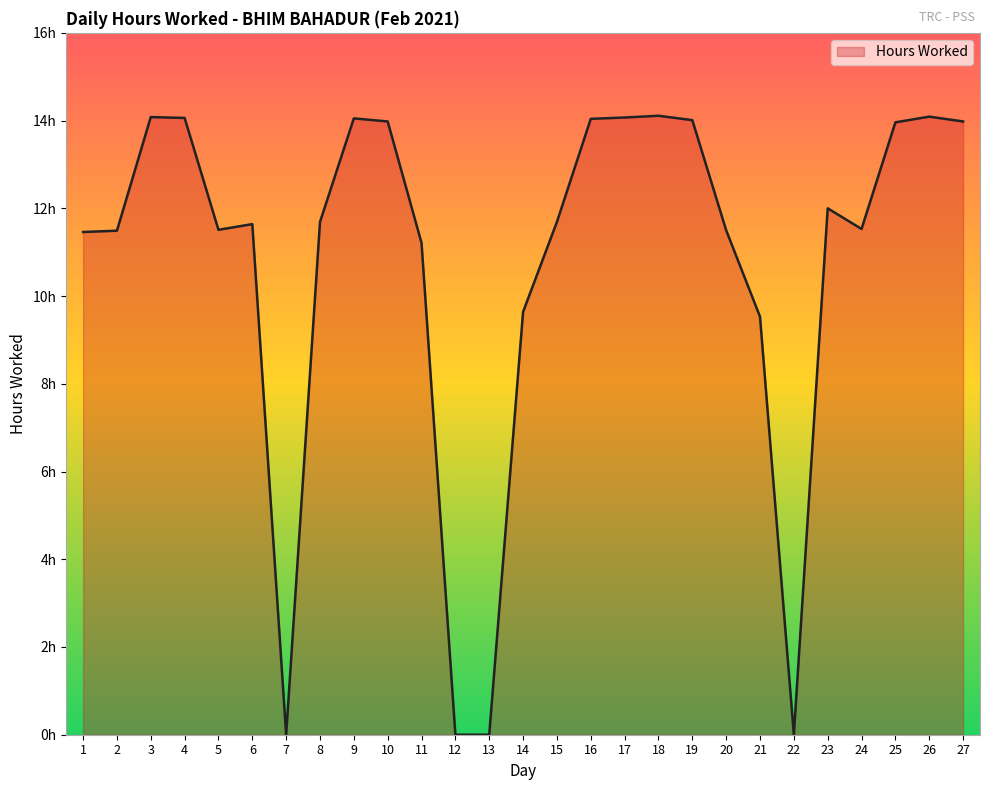

List the labels in order of value, smallest first.

7, 12, 13, 22, 21, 14, 11, 1, 2, 20, 5, 24, 6, 8, 15, 23, 25, 10, 27, 19, 16, 9, 4, 17, 3, 26, 18